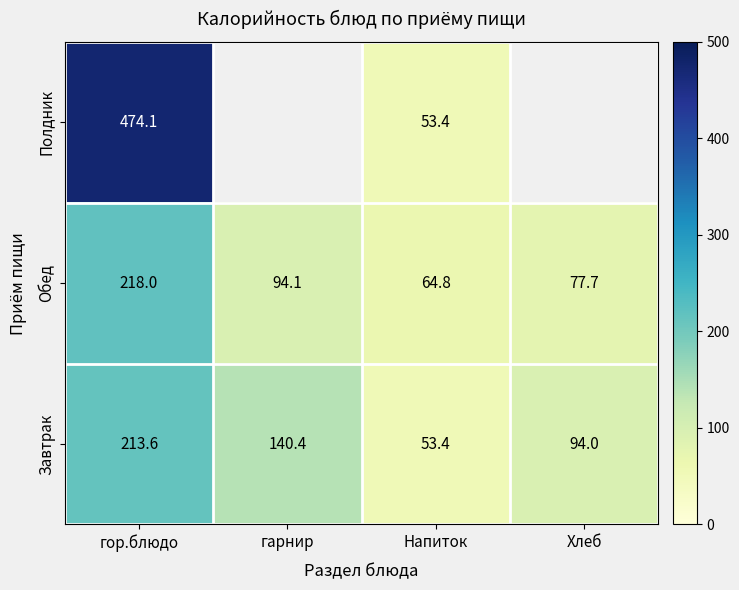

True or false: Завтрак has a value of 94.0 at Хлеб.

True